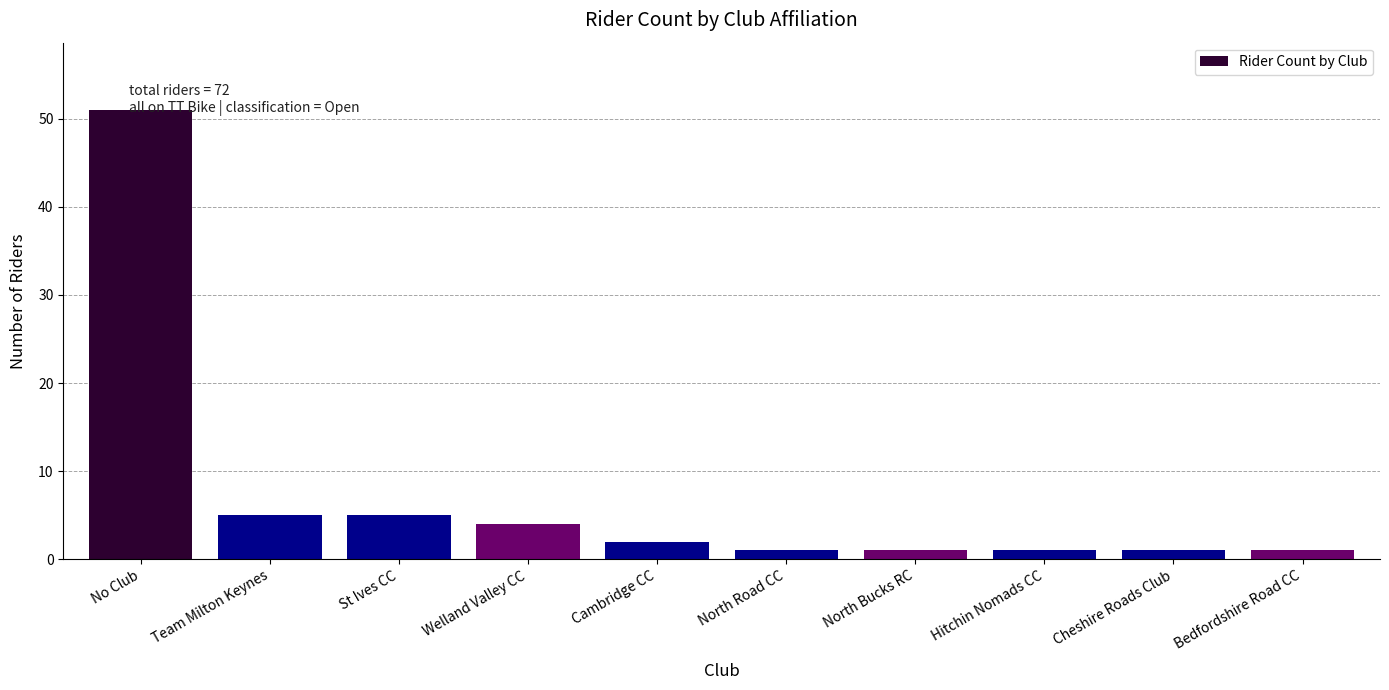

What position from the right is Cambridge CC?

6